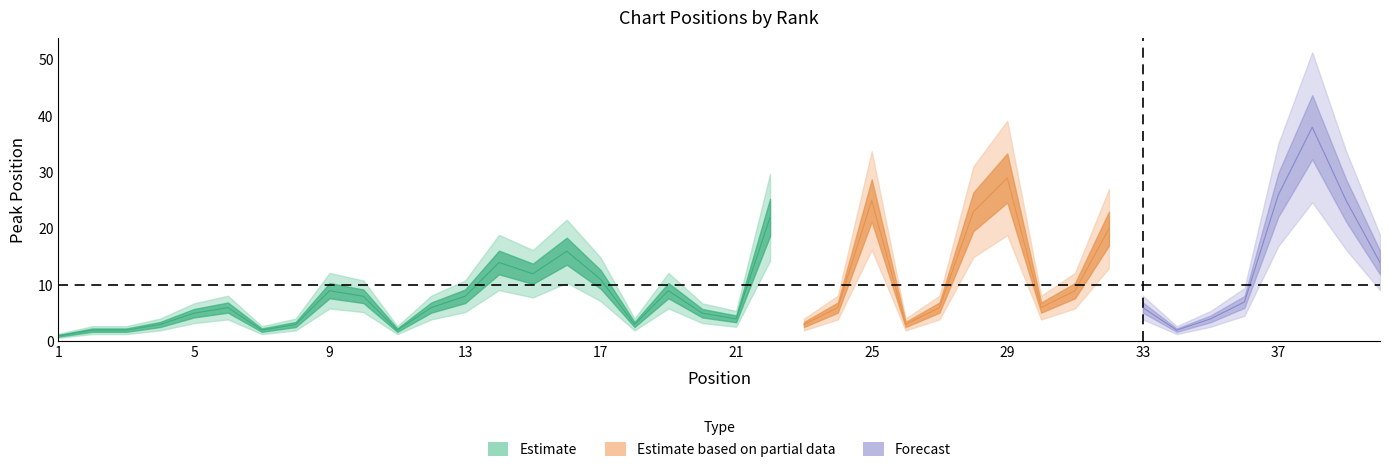

At how many categories does at least one series exceed 34?

1